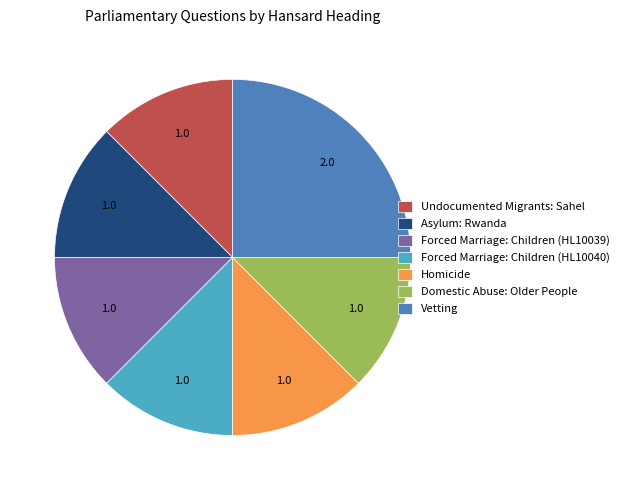

Which slice is the largest?

Vetting